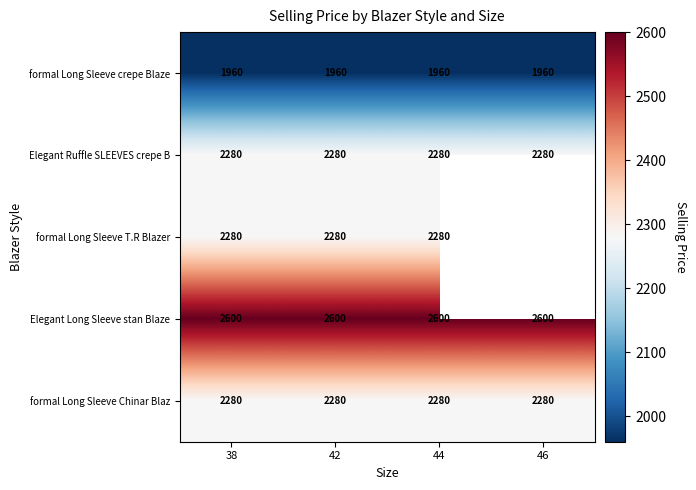

What is the spread (max minus min) of values at 38?

640